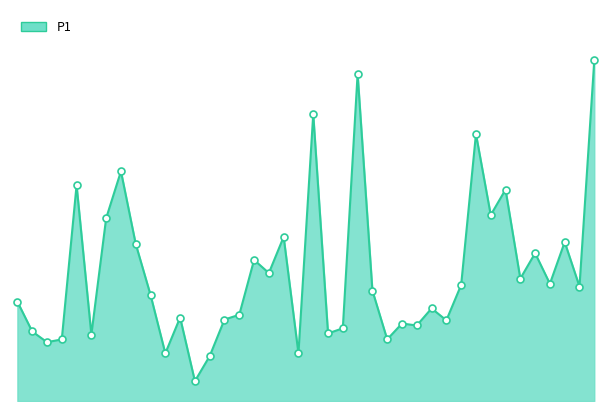

Reading left to right, list all the values displayed in this chart.

00:02=2.5	00:07=1.8	00:12=1.5	00:23=1.6	00:33=5.4	00:38=1.7	00:43=4.6	00:53=5.8	01:03=4.0	01:08=2.7	01:13=1.2	01:18=2.1	01:23=0.5	01:33=1.1	01:38=2.0	01:43=2.2	01:53=3.5	01:58=3.2	02:03=4.1	02:08=1.2	02:13=7.2	02:19=1.7	02:24=1.8	02:29=8.2	02:34=2.8	02:39=1.6	02:44=1.9	02:49=1.9	02:54=2.3	03:04=2.0	03:09=2.9	03:14=6.7	03:19=4.7	03:29=5.3	03:34=3.1	03:39=3.7	03:44=3.0	03:49=4.0	03:54=2.9	03:59=8.6